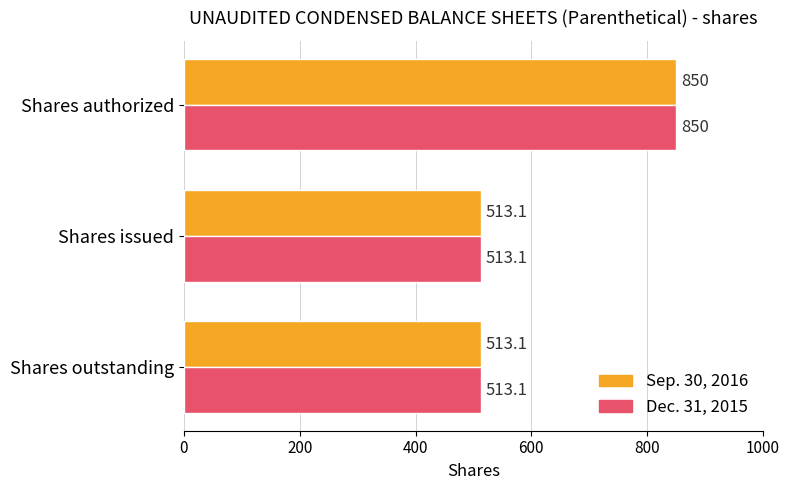

The Sep. 30, 2016 series shows 513.1 at Shares outstanding. True or false?

True